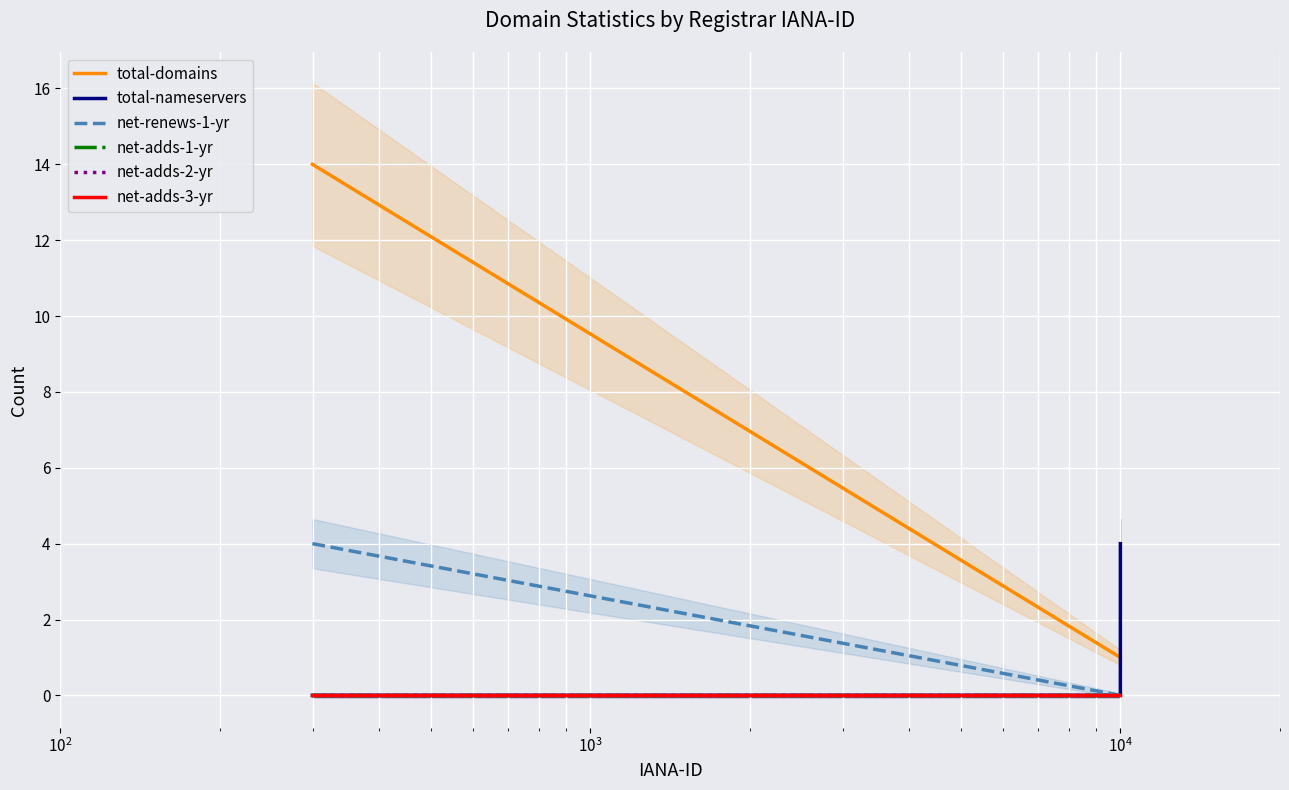

At how many categories does at least one series exceed 13?

1